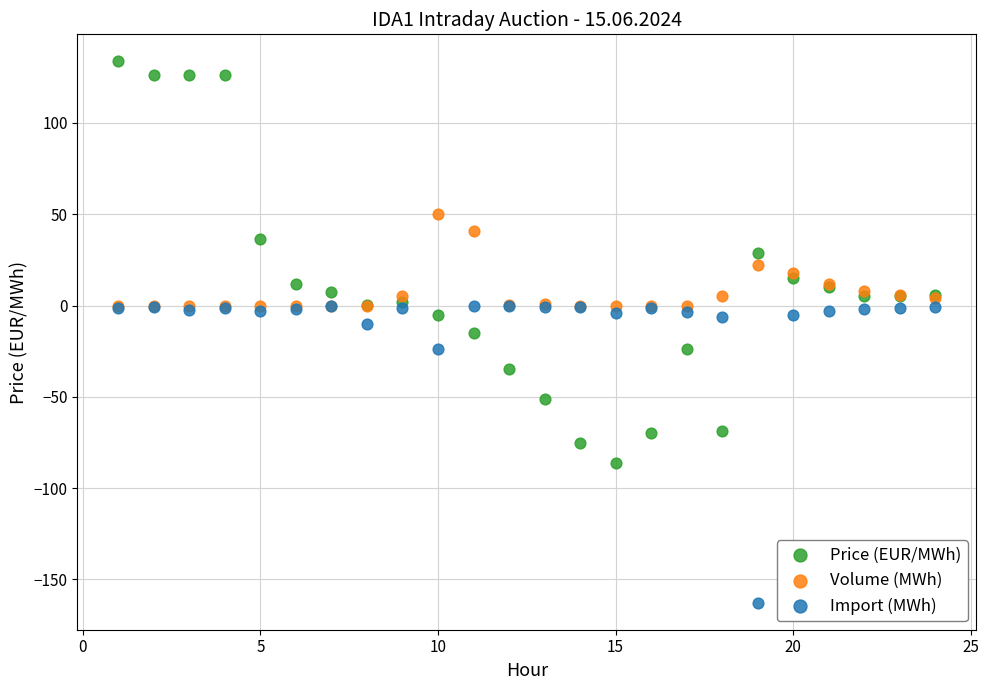

Which series reaches the minimum Y coordinate?

Import (MWh)